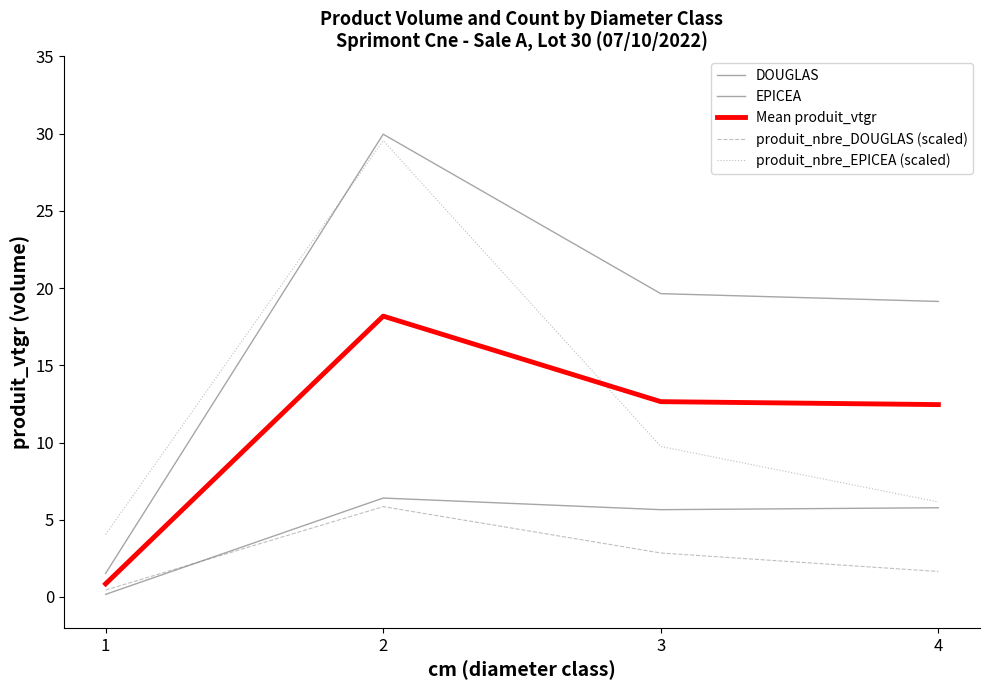

Reading right to left, transcribe all the data shown in this chart.

DOUGLAS: 5.8	5.7	6.4	0.2
EPICEA: 19.1	19.6	30.0	1.5
Mean produit_vtgr: 12.5	12.6	18.2	0.9
produit_nbre_DOUGLAS (scaled): 1.6	2.9	5.8	0.4
produit_nbre_EPICEA (scaled): 6.1	9.8	29.5	4.0